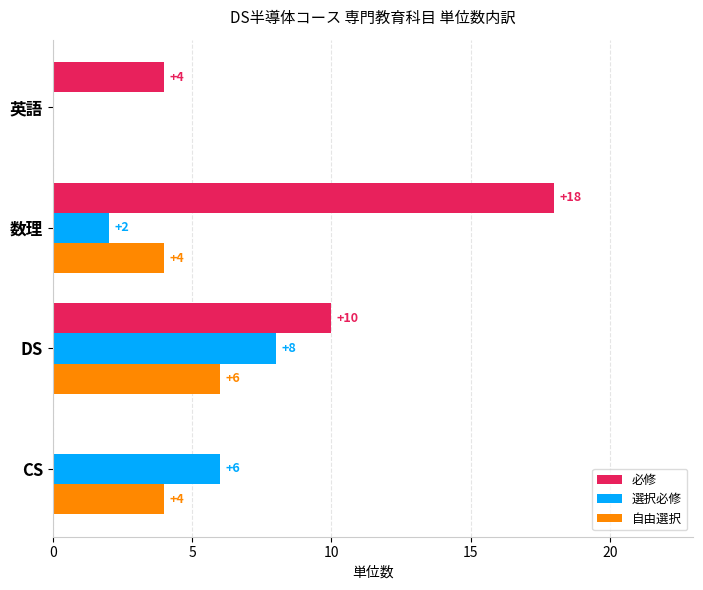

Which series changed the most between CS and 英語?

選択必修